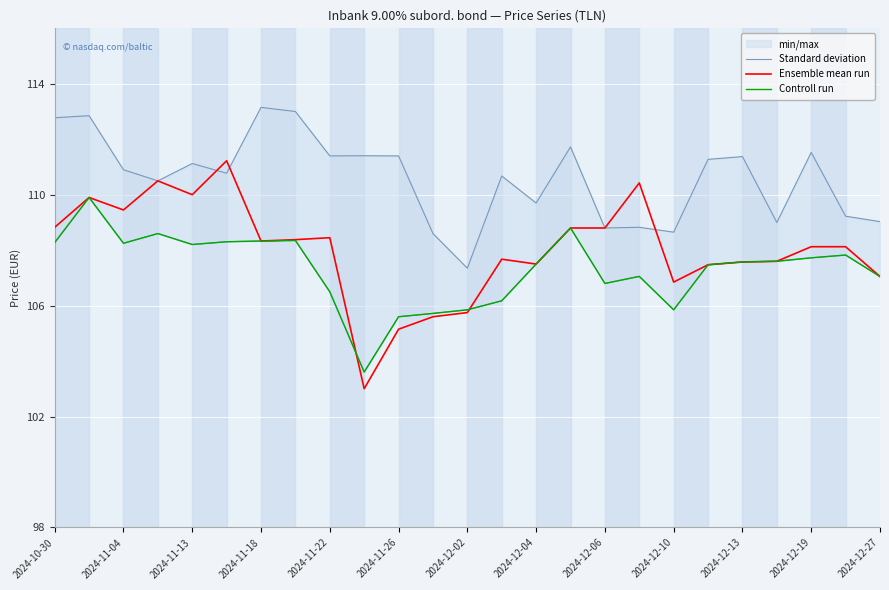

What is the spread (max minus min) of values at 2024-10-30?

0.5